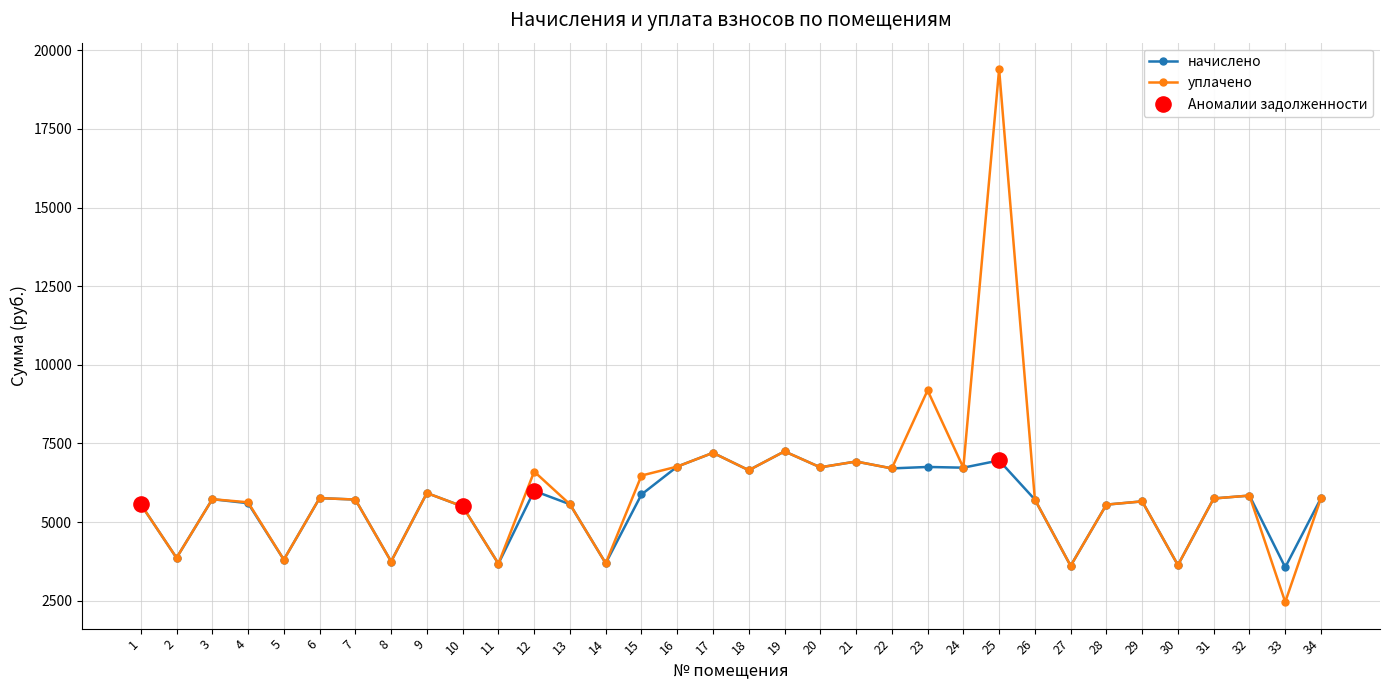

Between 17 and 25, which series saw the biggest shift?

уплачено